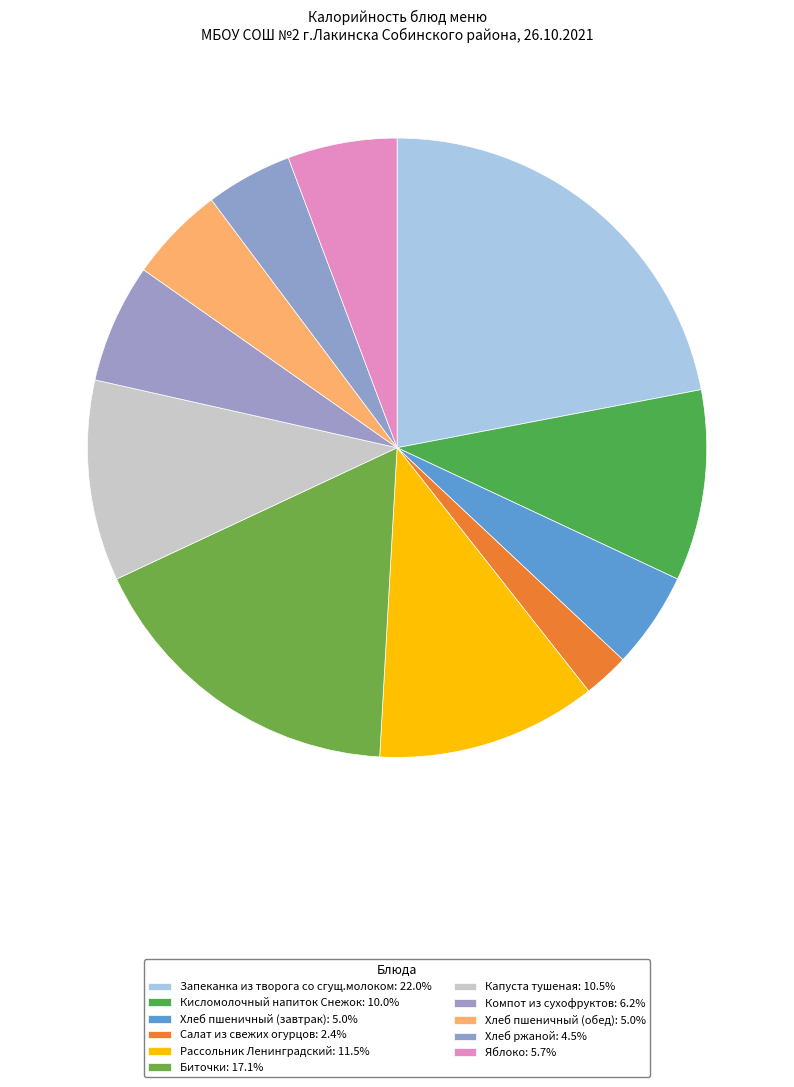

What is the total percentage of Хлеб пшеничный (завтрак) and Запеканка из творога со сгущ.молоком?

27.0%